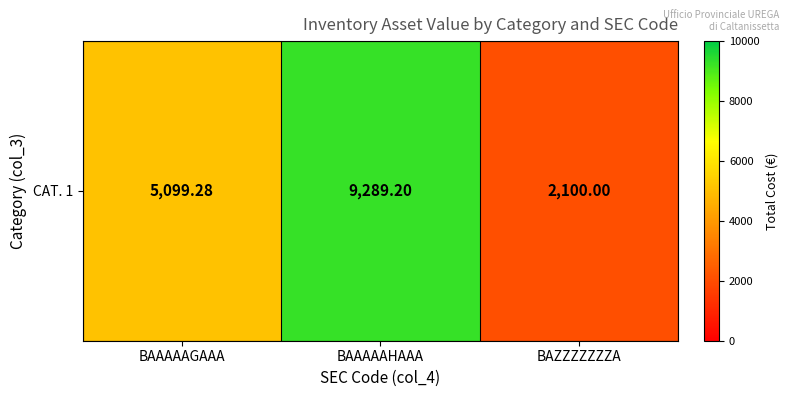

Count the number of data series in this chart.

1